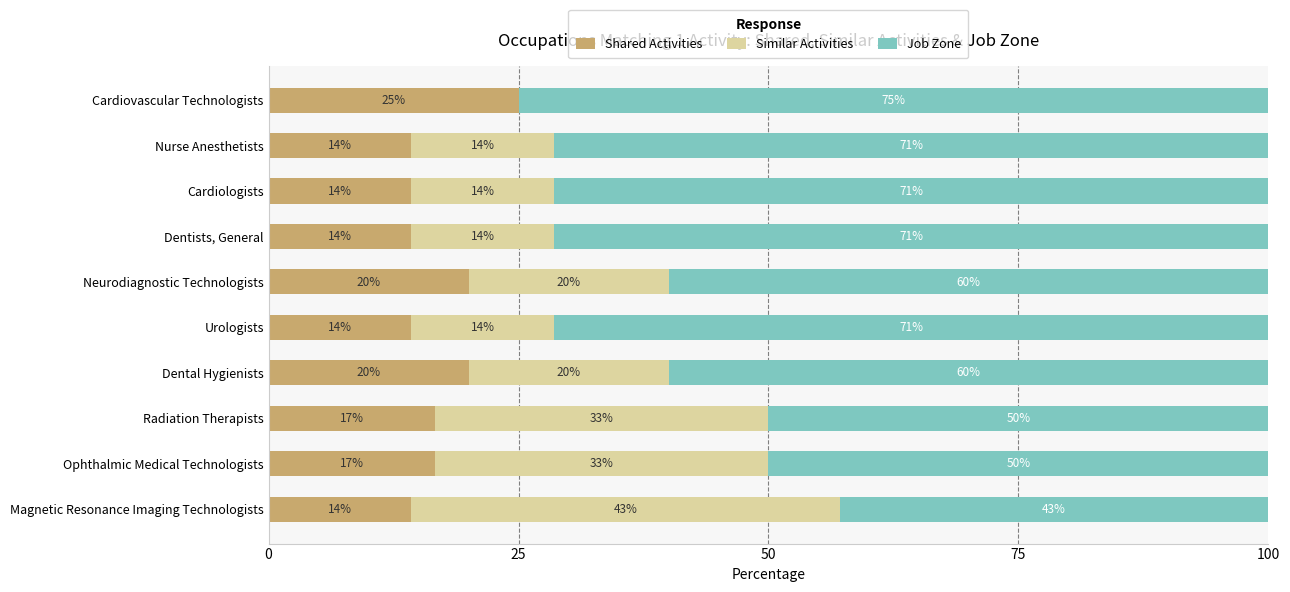

What are all the series names shown in the legend?

Shared Activities, Similar Activities, Job Zone